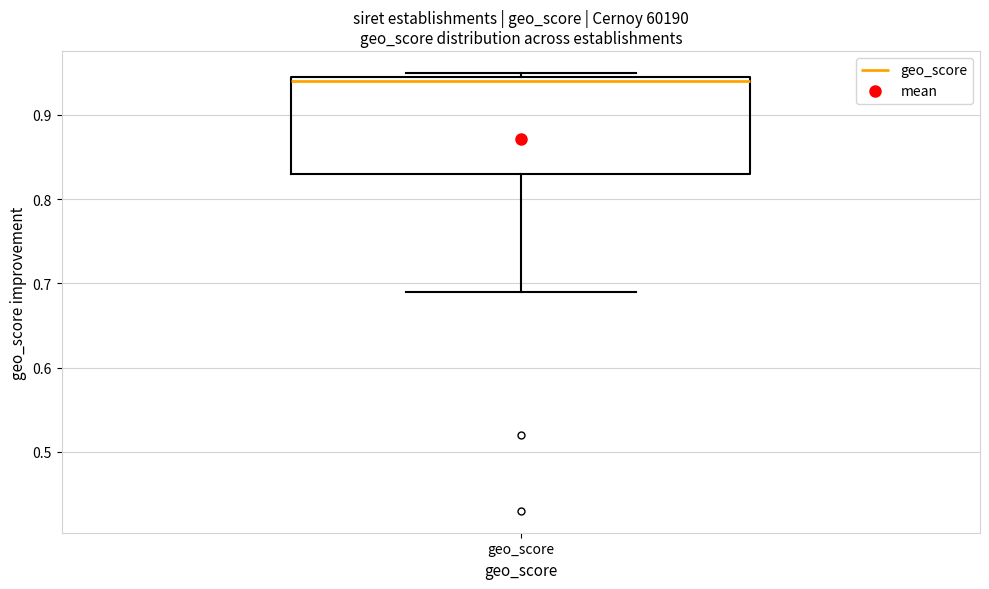

Read this box plot against the y-axis: the position of the median line, the range covered by the box, and the ends of both whiskers. The values are not printed on the chart, so give them approximately, as read against the axis.

median 0.94, box 0.83 to 0.95, whiskers 0.69 to 0.95 (just above the box's upper edge)